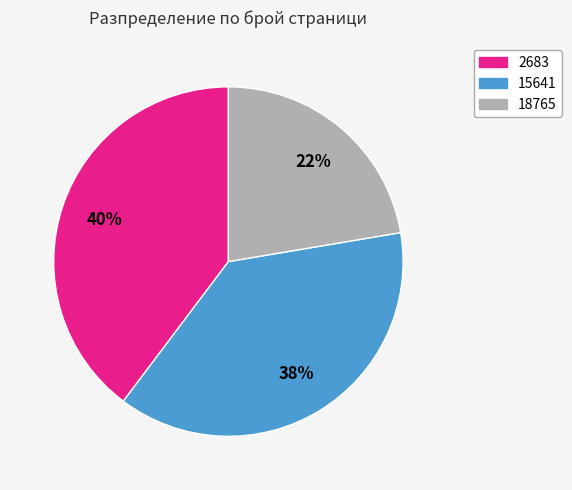

Approximately how many times larger is the value at 18765 compared to 15641?

0.6